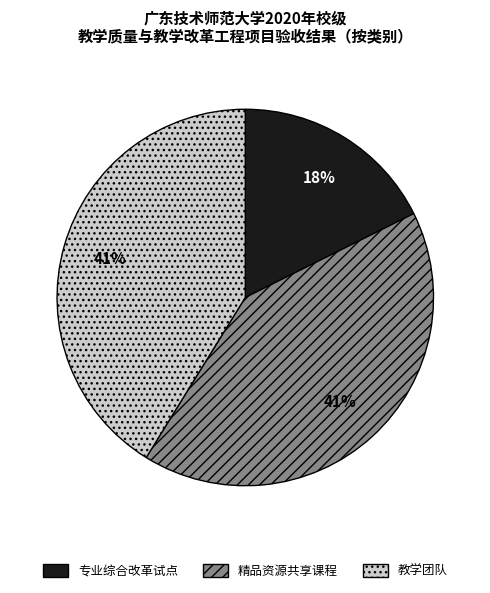

To the nearest percent, what is the combined percentage of 精品资源共享课程 and 教学团队?

82%